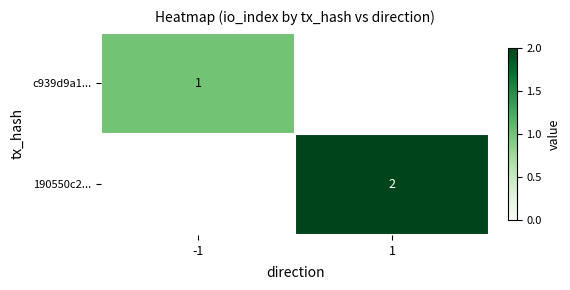

How many distinct data groups are displayed?

2